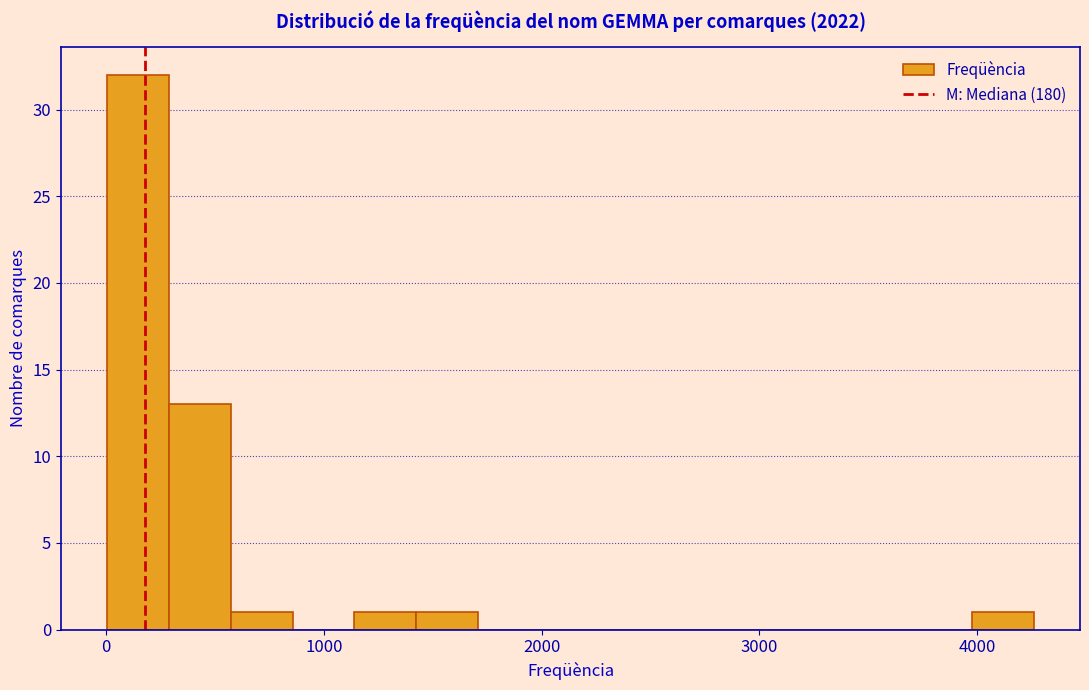

Read against the x-axis, roughly where is the centre of the tallest bar?

100